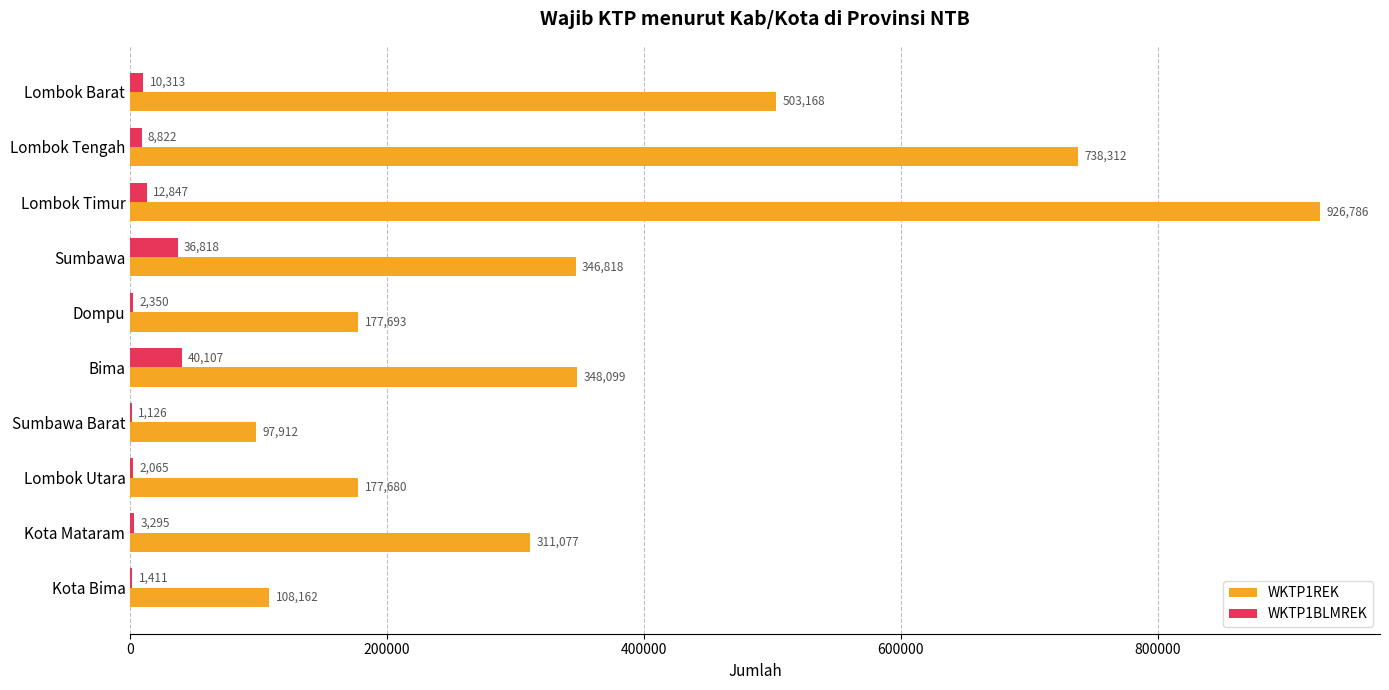

Where is WKTP1BLMREK nearest to the value 20616?

Lombok Timur